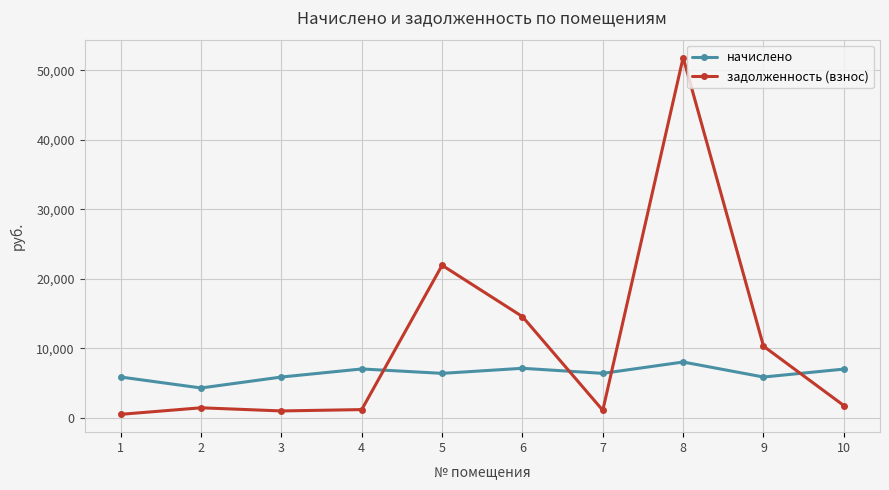

At how many categories does at least one series exceed 43891?

1